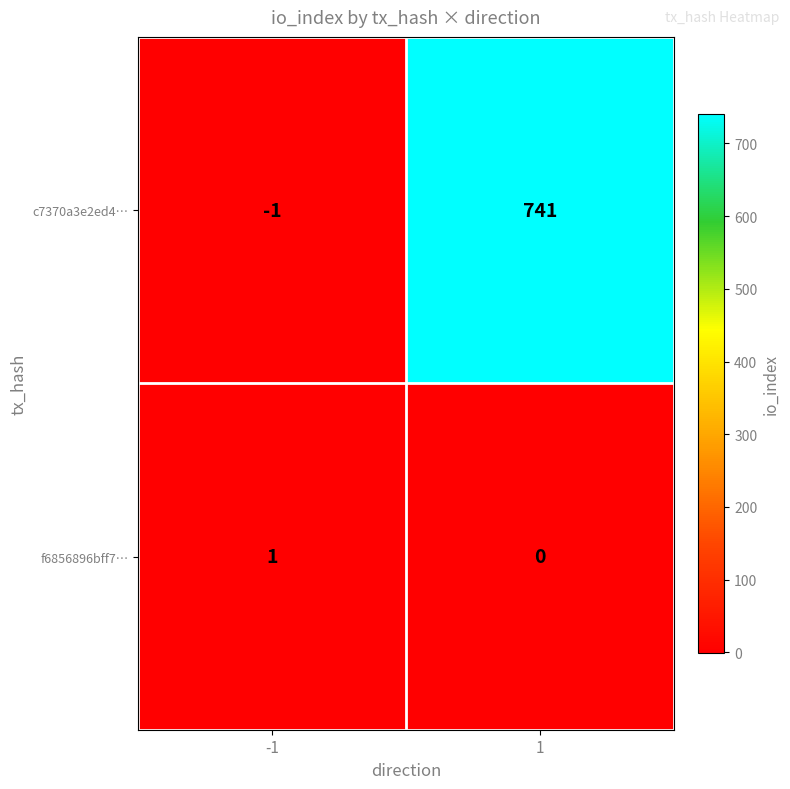

What is the difference between the highest and lowest values at 1?

741